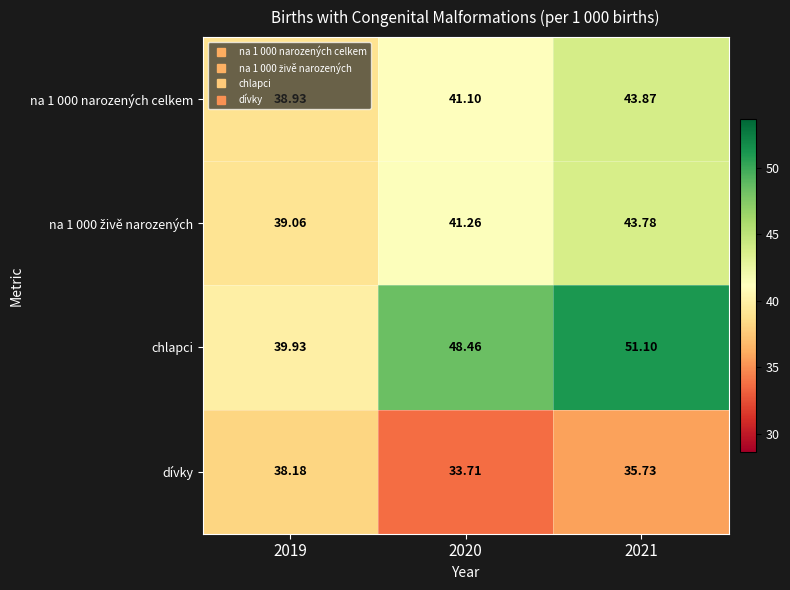

Which series has the largest total across all categories?

chlapci